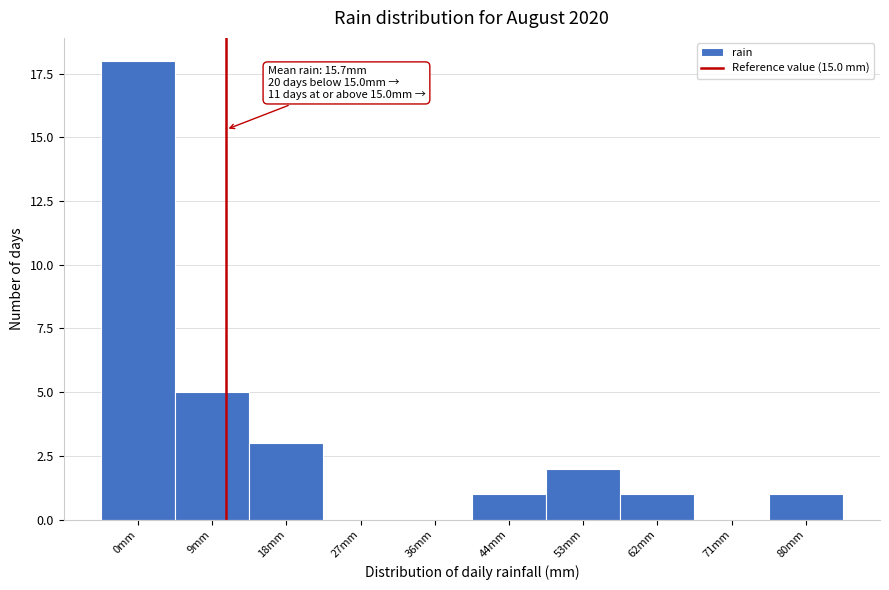

Reading left to right, list all the values displayed in this chart.

0mm=18	9mm=5	18mm=3	27mm=0	36mm=0	44mm=1	53mm=2	62mm=1	71mm=0	80mm=1